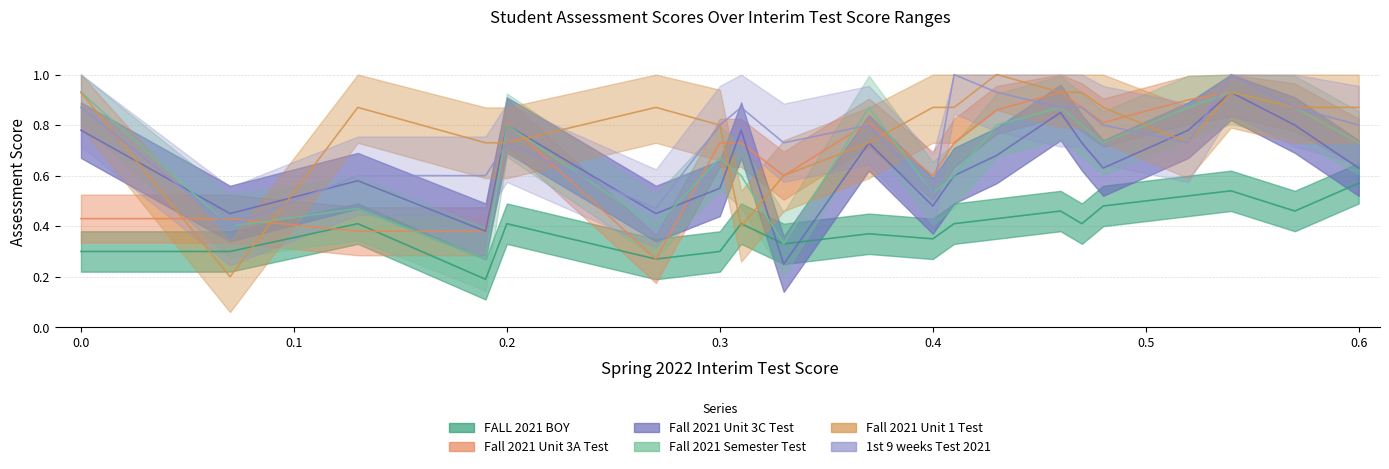

Which series changed the most between 0.46 and 0.52?

Fall 2021 Unit 1 Test